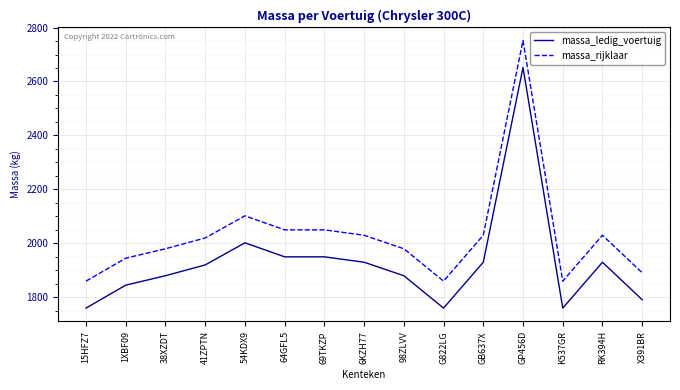

What is the spread (max minus min) of values at 41ZPTN?

100